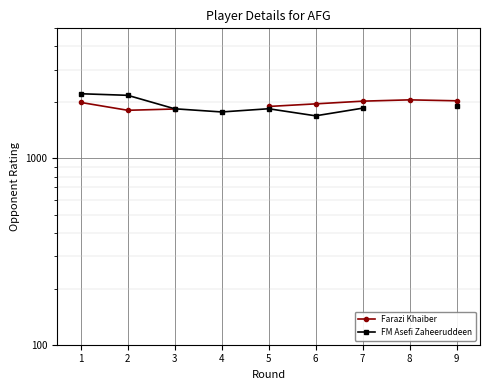

What are all the series names shown in the legend?

Farazi Khaiber, FM Asefi Zaheeruddeen